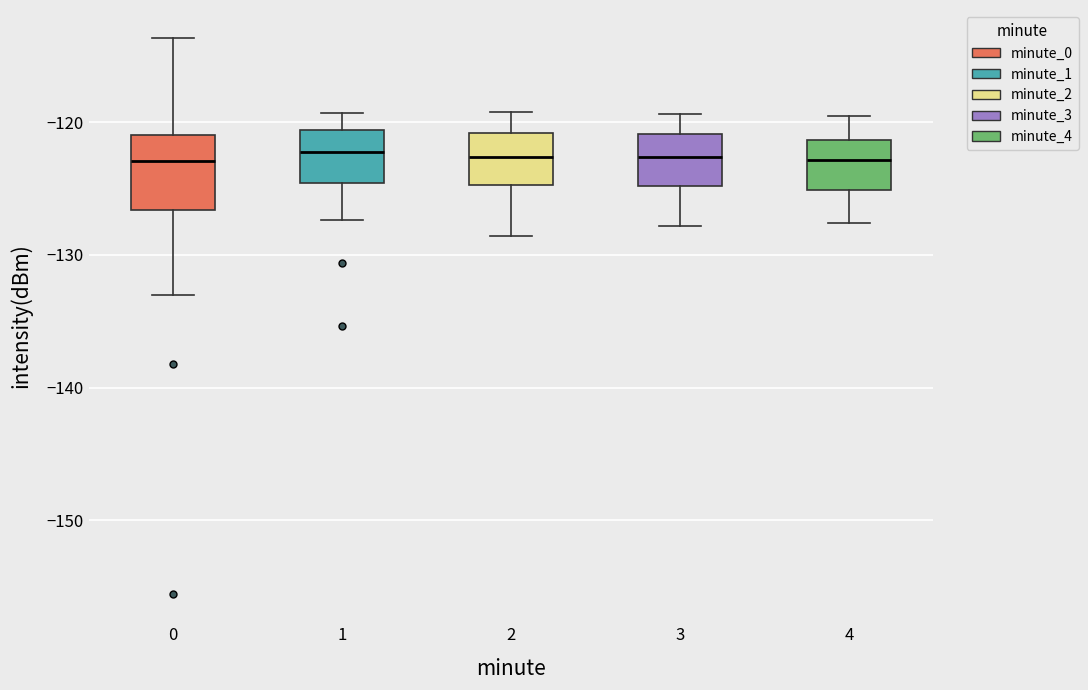

Reading left to right, transcribe this box plot: for each box, give where its median line is, the range the box spans, and where its two whiskers end, as read against the y-axis. The values are not printed on the chart, so give them approximately, as read against the axis.

0: median -123, box -127 to -121, whiskers -133 to -114
1: median -122, box -125 to -121, whiskers -127 to -119
2: median -123, box -125 to -121, whiskers -129 to -119
3: median -123, box -125 to -121, whiskers -128 to -119
4: median -123, box -125 to -121, whiskers -128 to -119